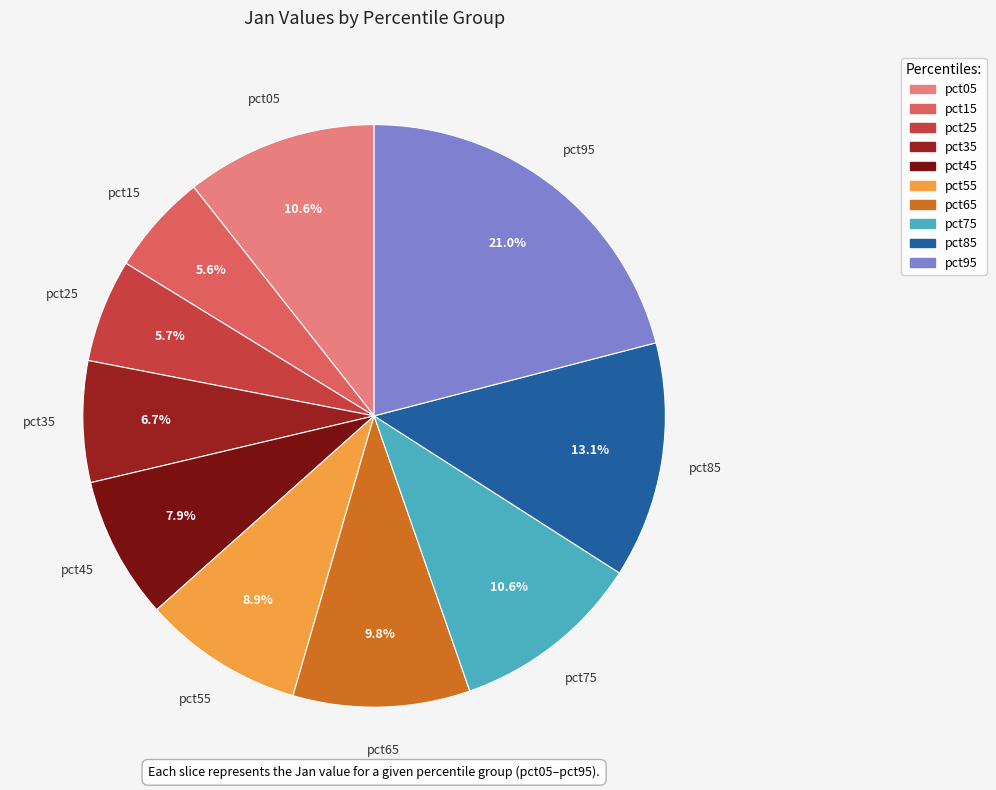

Which slice is the largest?

pct95